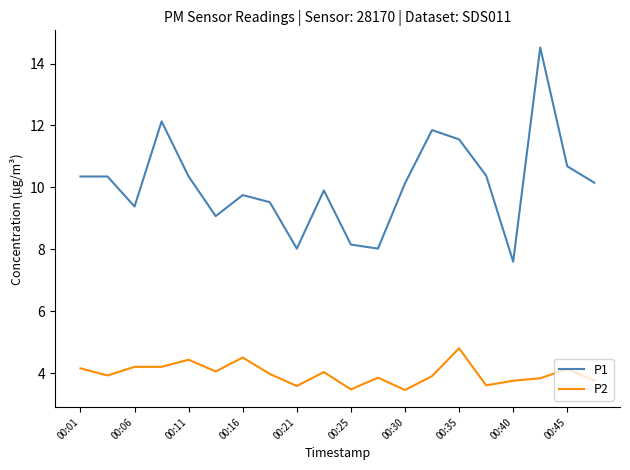

True or false: P2 and P1 cross at least once.

False